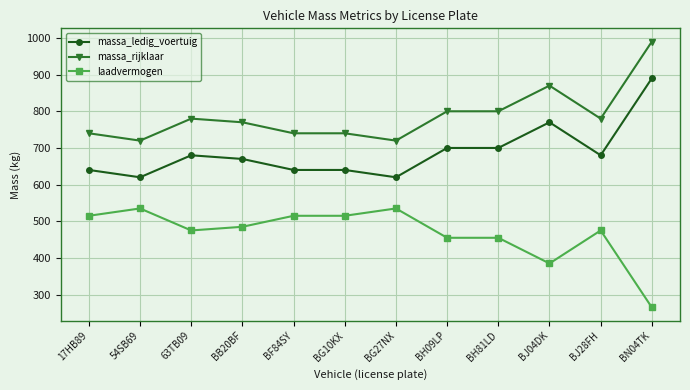

True or false: massa_ledig_voertuig and massa_rijklaar intersect in this chart.

False